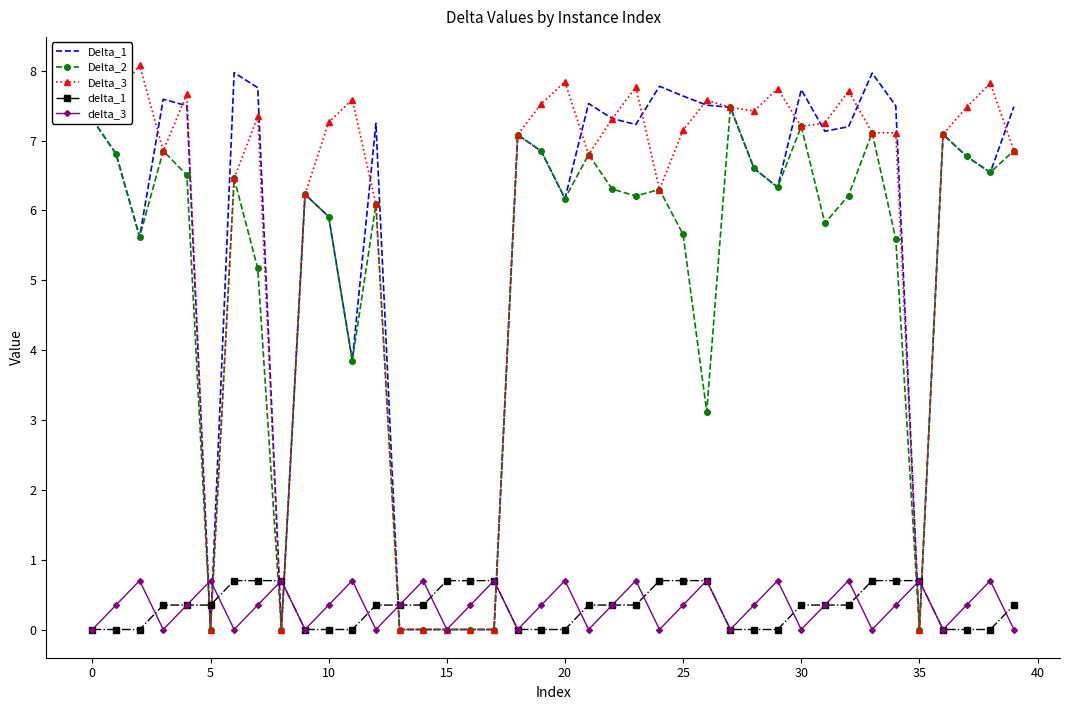

How many times do Delta_2 and delta_1 cross each other?

8